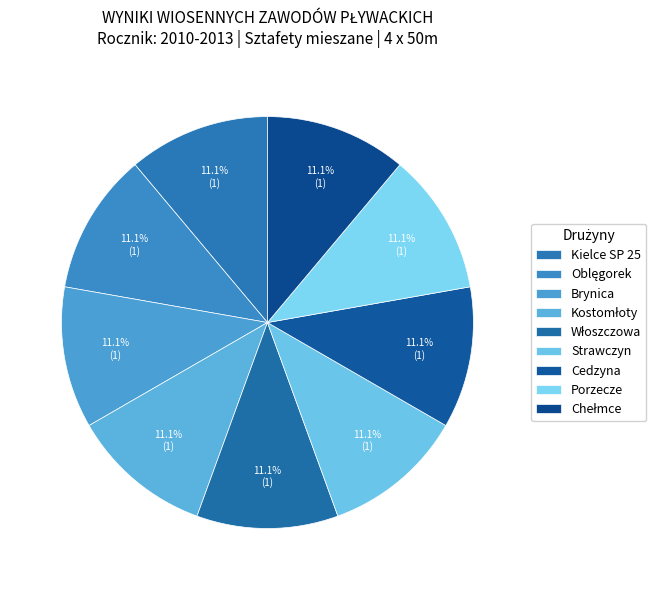

How many slices are in this pie chart?

9